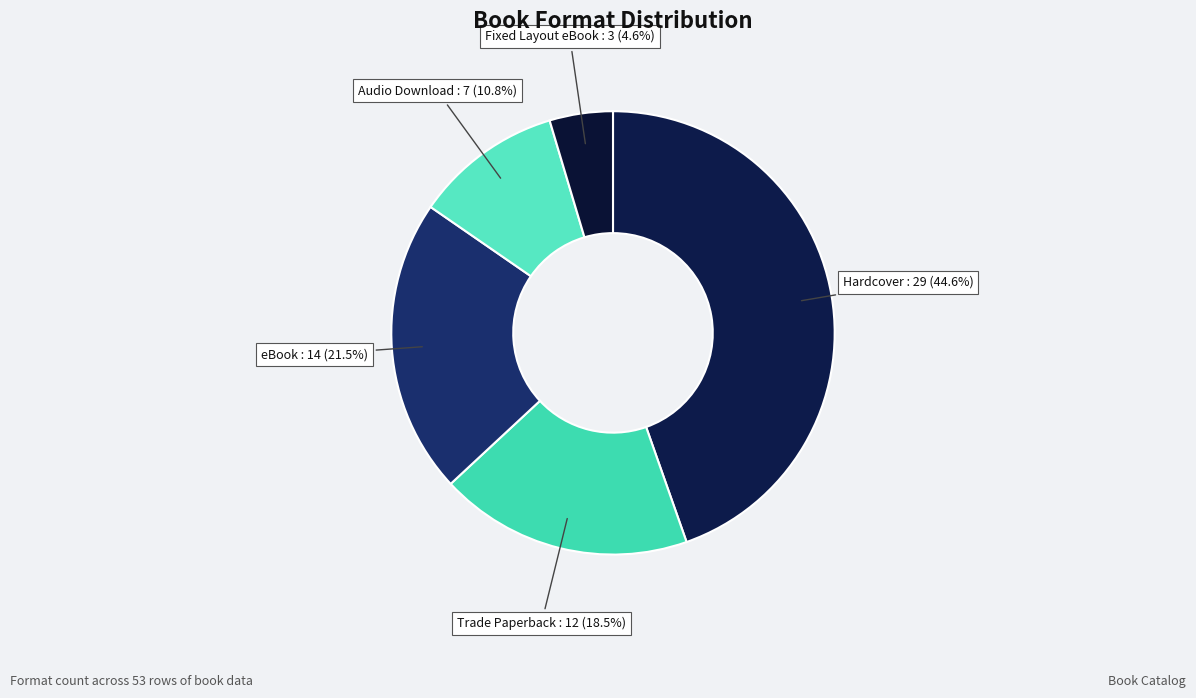

To the nearest percent, what portion does Audio Download represent?

11%